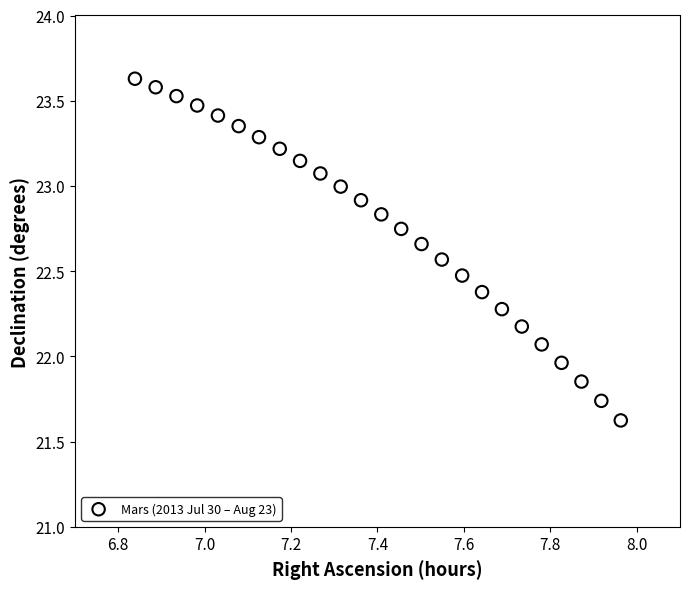

What is the range of X values (max minus min)?

1.1